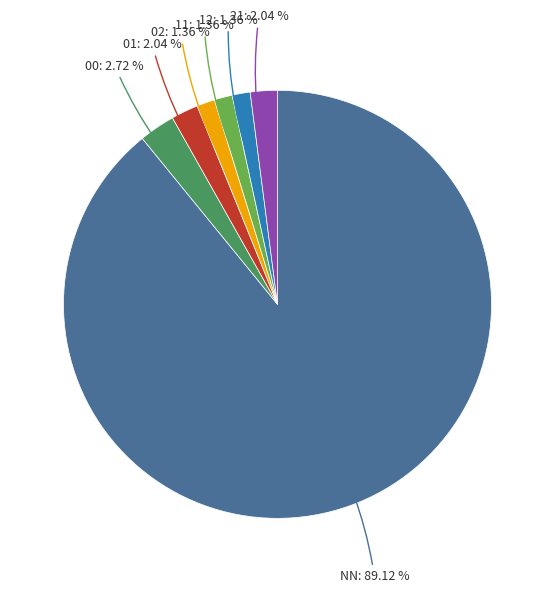

To the nearest percent, what is the difference between the 21 and NN slice percentages?

87%